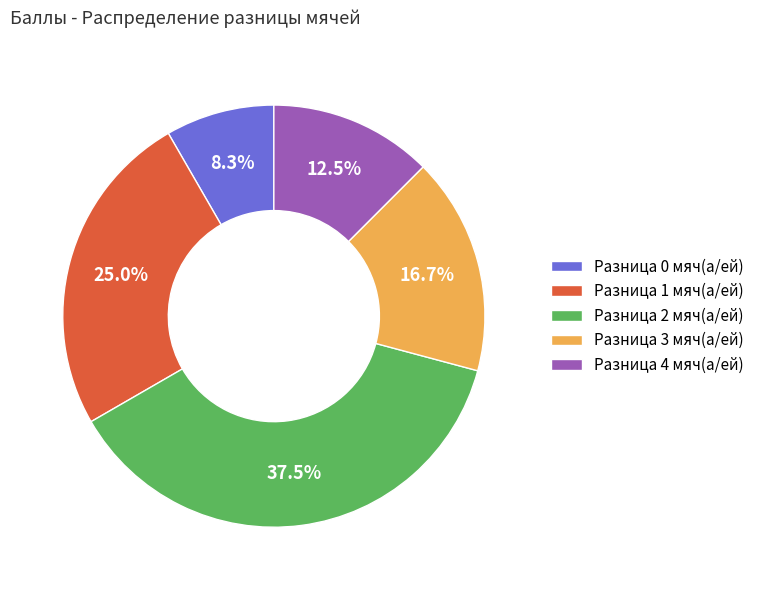

Which category has the biggest portion of the pie?

Разница 2 мяч(а/ей)